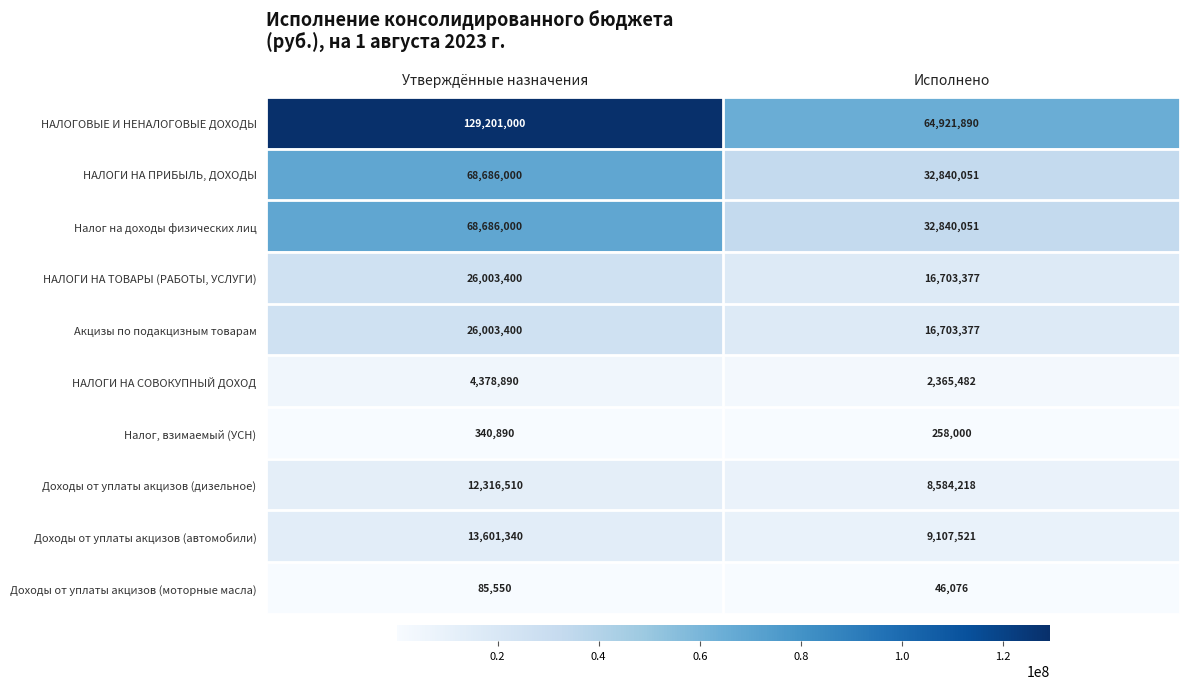

Reading left to right, transcribe all the data shown in this chart.

НАЛОГОВЫЕ И НЕНАЛОГОВЫЕ ДОХОДЫ: Утверждённые назначения=129201000	Исполнено=64921890
НАЛОГИ НА ПРИБЫЛЬ, ДОХОДЫ: Утверждённые назначения=68686000	Исполнено=32840051
Налог на доходы физических лиц: Утверждённые назначения=68686000	Исполнено=32840051
НАЛОГИ НА ТОВАРЫ (РАБОТЫ, УСЛУГИ): Утверждённые назначения=26003400	Исполнено=16703377
Акцизы по подакцизным товарам: Утверждённые назначения=26003400	Исполнено=16703377
НАЛОГИ НА СОВОКУПНЫЙ ДОХОД: Утверждённые назначения=4378890	Исполнено=2365482
Налог, взимаемый (УСН): Утверждённые назначения=340890	Исполнено=258000
Доходы от уплаты акцизов (дизельное): Утверждённые назначения=12316510	Исполнено=8584218
Доходы от уплаты акцизов (автомобили): Утверждённые назначения=13601340	Исполнено=9107521
Доходы от уплаты акцизов (моторные масла): Утверждённые назначения=85550	Исполнено=46076